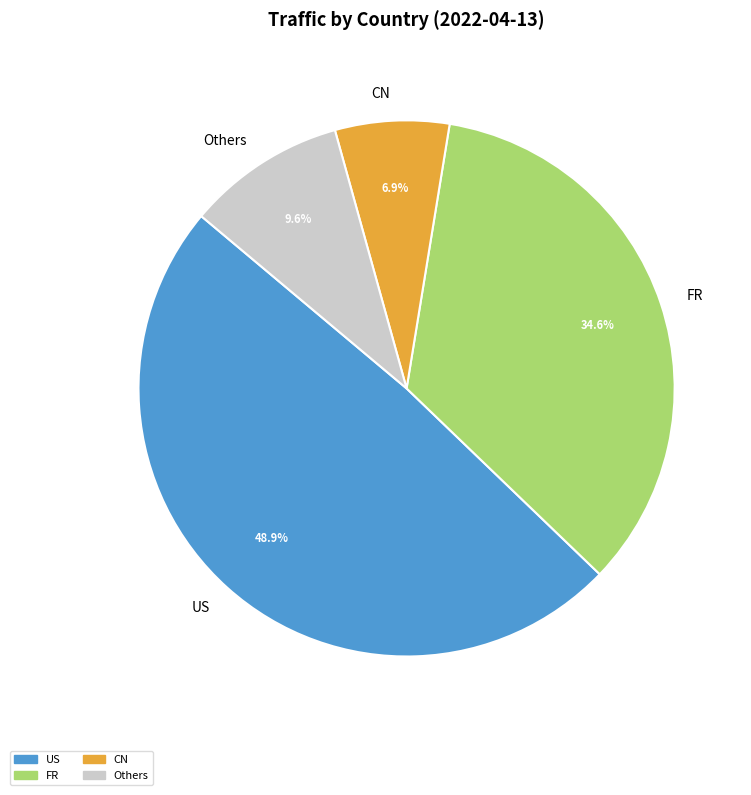

What is the largest slice in the pie chart?

US